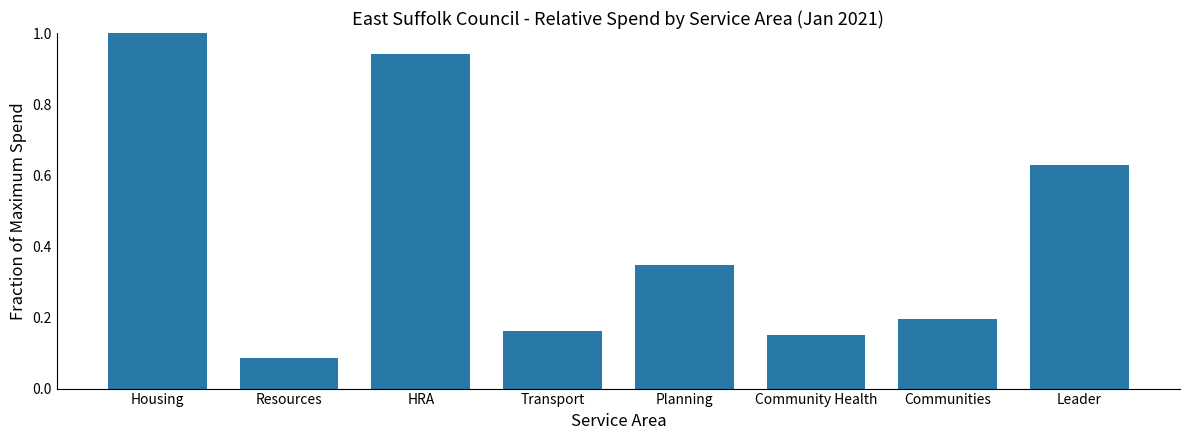

List the labels in order of value, smallest first.

Resources, Community Health, Transport, Communities, Planning, Leader, HRA, Housing